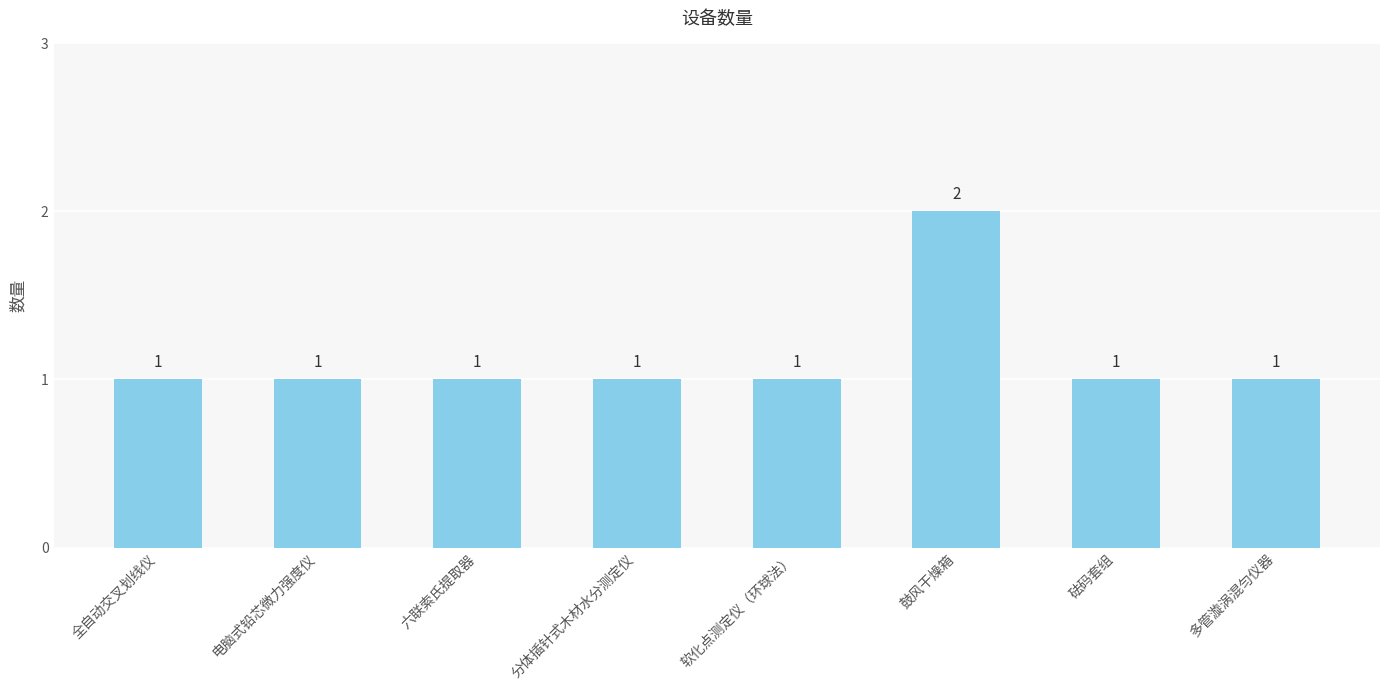

Are the bars grouped side by side (vs. stacked)?

No